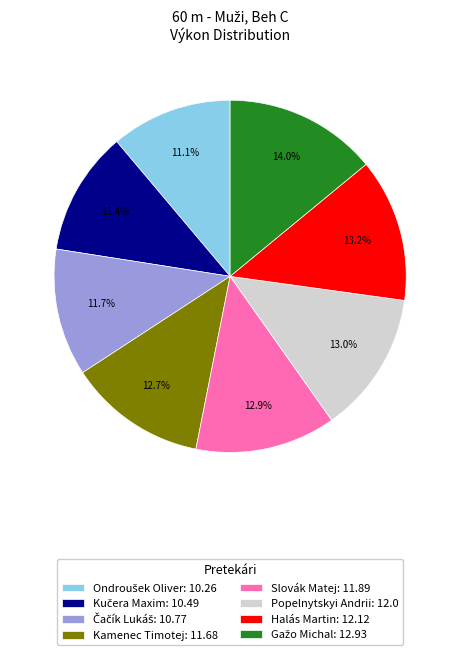

Approximately how many times larger is the value at Halás Martin: 12.12 compared to Slovák Matej: 11.89?

1.0